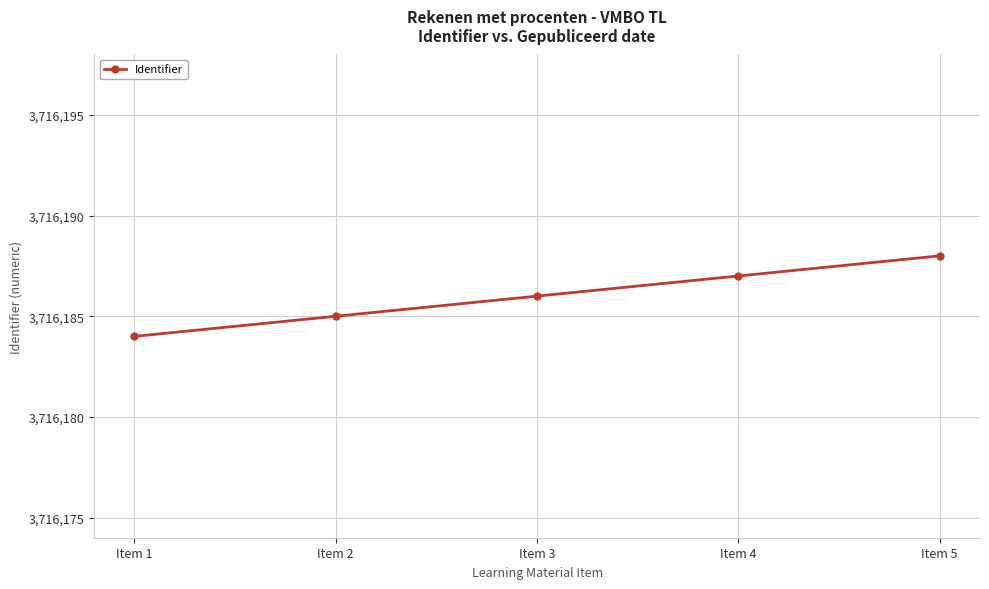

Count the number of data series in this chart.

1